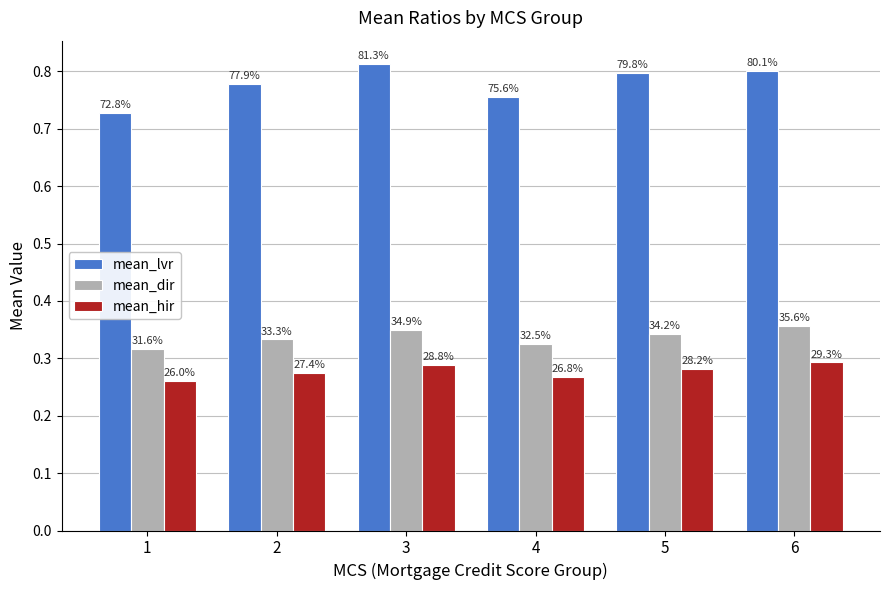

Reading left to right, list all the values displayed in this chart.

mean_lvr: 0.7	0.8	0.8	0.8	0.8	0.8
mean_dir: 0.3	0.3	0.3	0.3	0.3	0.4
mean_hir: 0.3	0.3	0.3	0.3	0.3	0.3